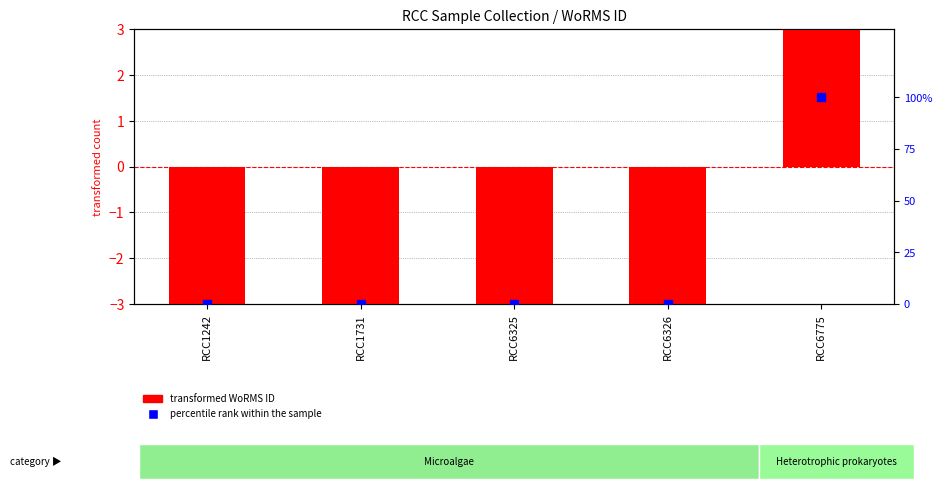

What are all the series names shown in the legend?

transformed WoRMS ID, percentile rank within the sample